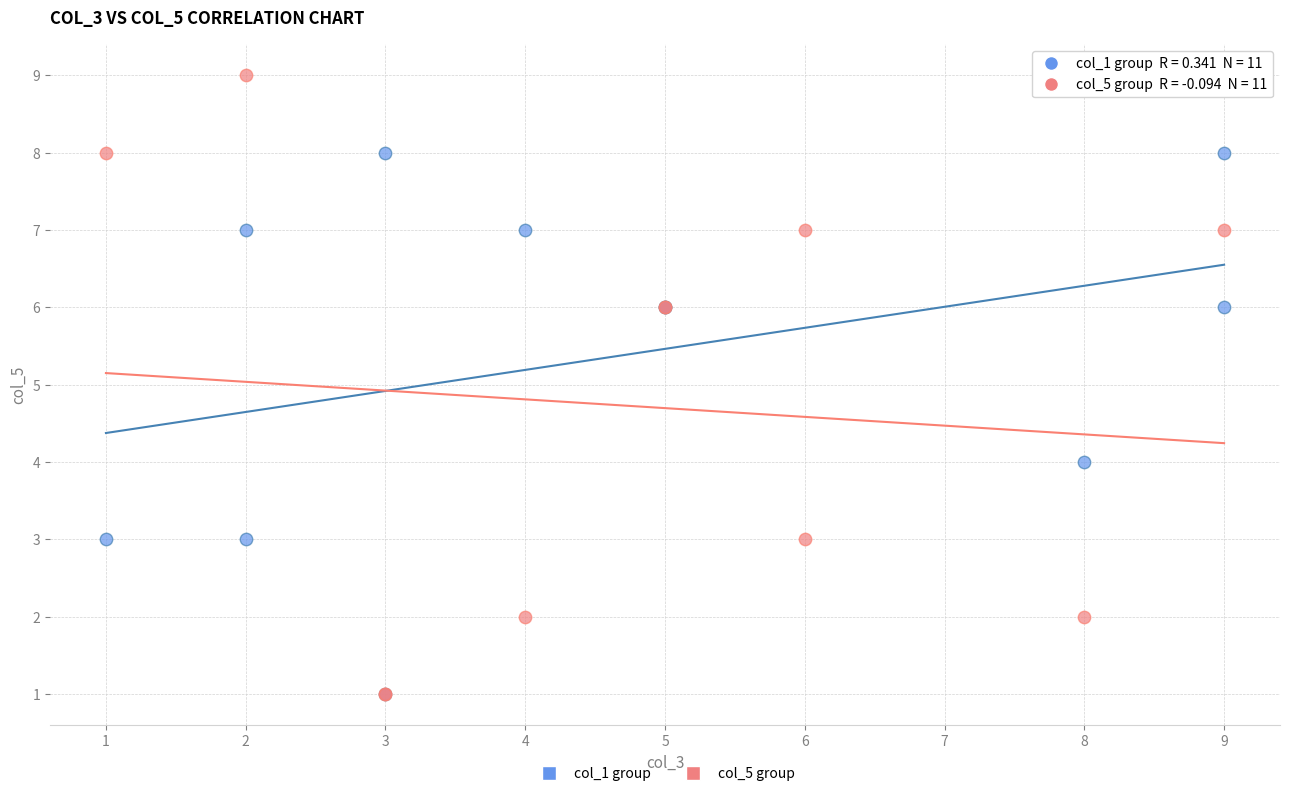

What are all the series names shown in the legend?

col_1 group, col_5 group